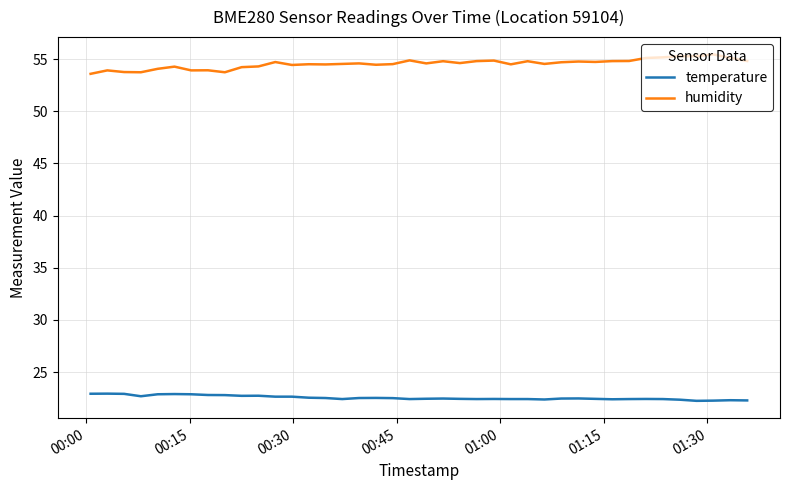

Which series has the largest range (max minus min)?

humidity